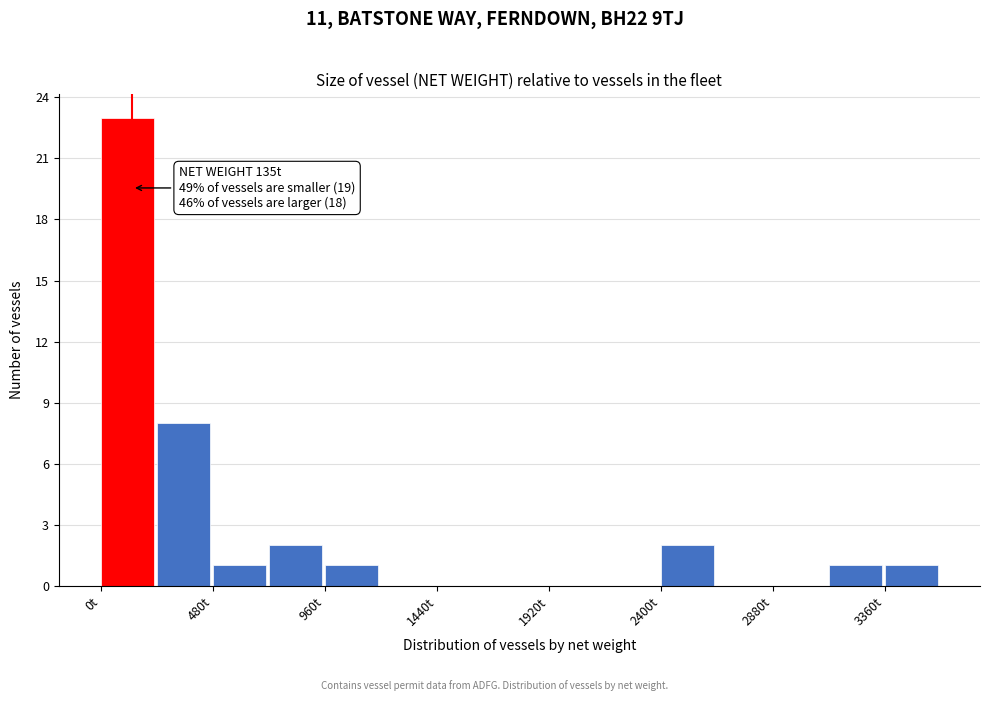

Which range on the x-axis has the tallest bar?

0 to 240